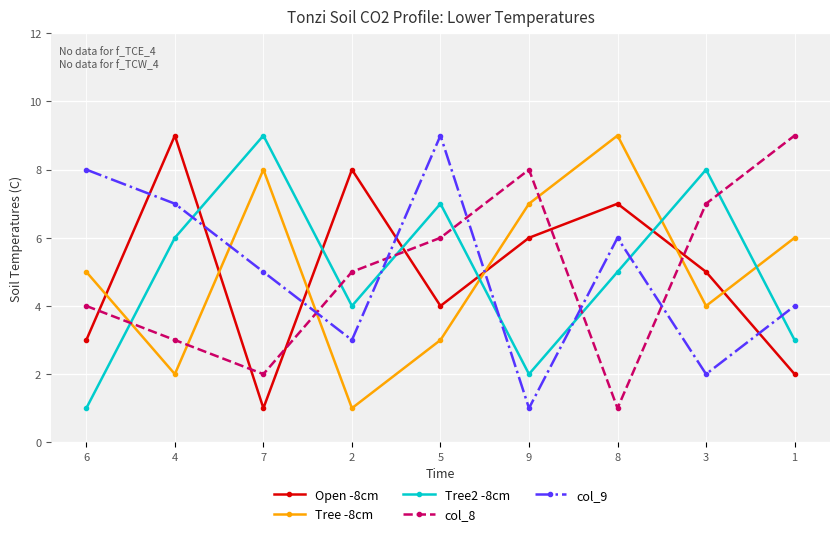

What is the difference between the Tree -8cm values at 4 and 1?

4